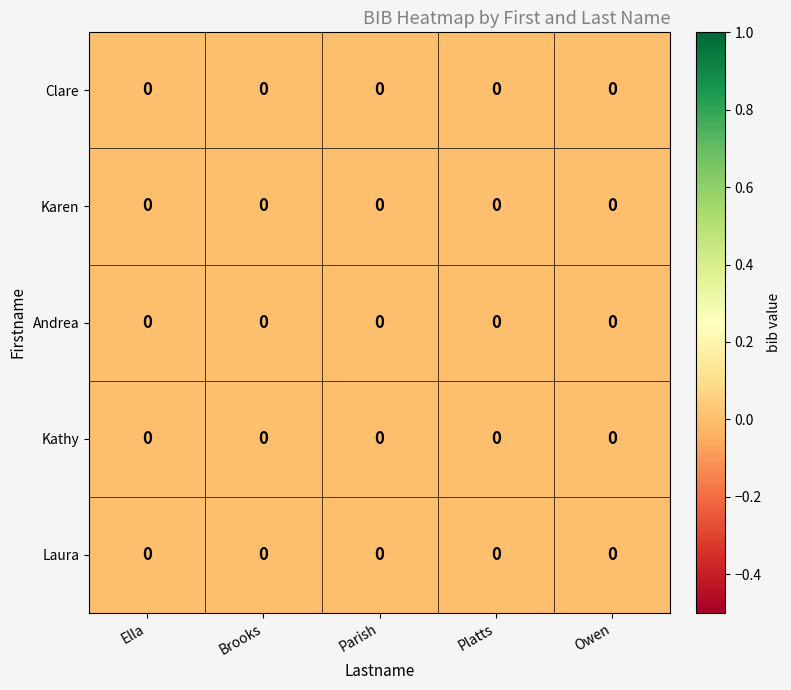

Which has a higher value, Brooks or Owen?

Brooks